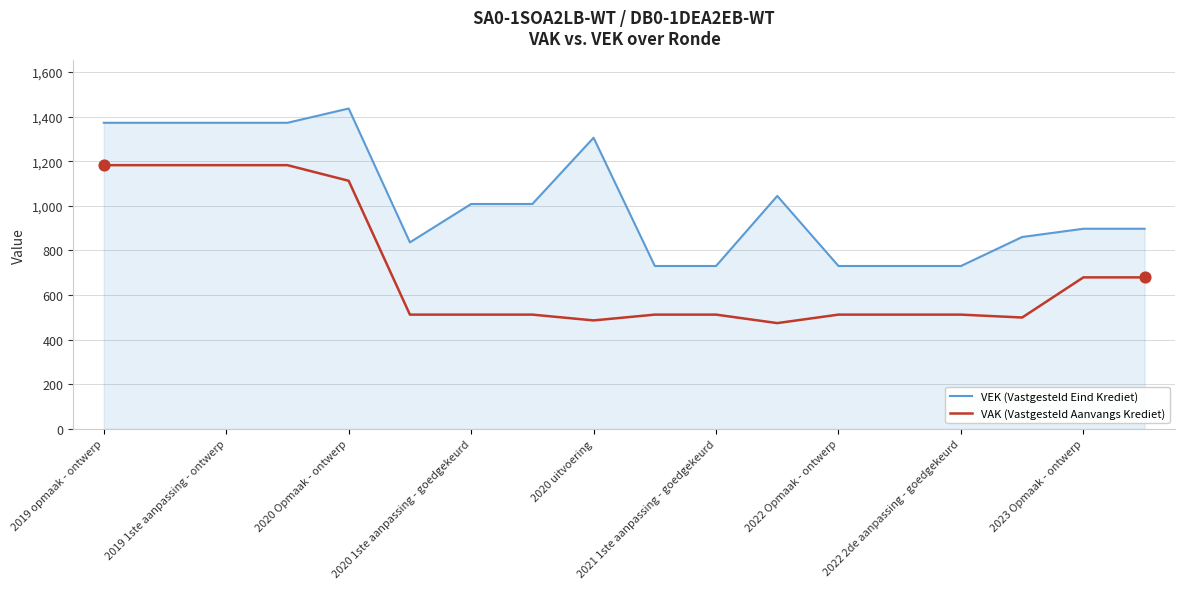

Which series has the largest total across all categories?

VEK (Vastgesteld Eind Krediet)